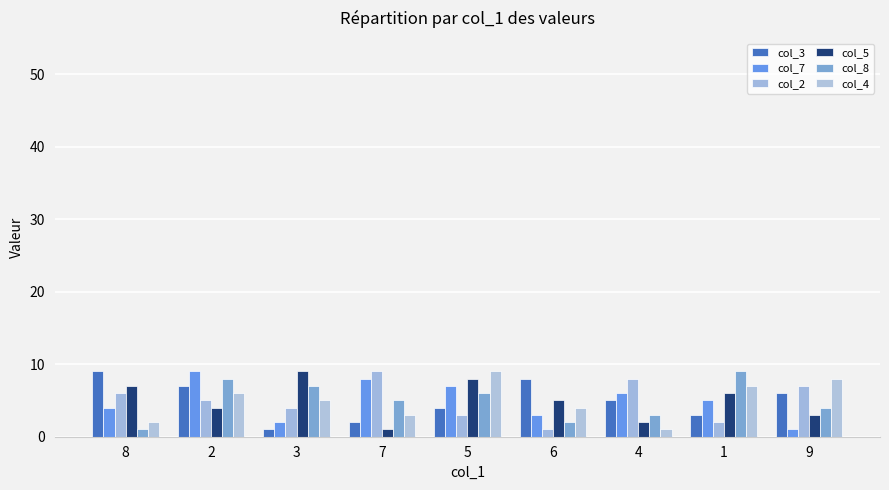

Are the bars grouped side by side (vs. stacked)?

Yes